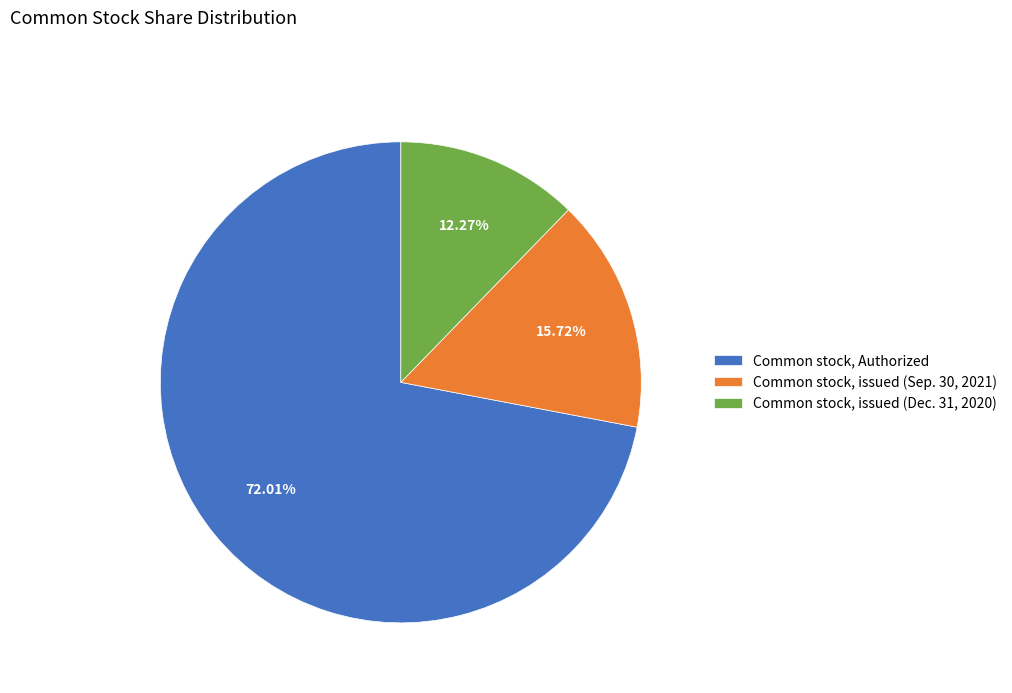

To the nearest percent, what is the difference between the Common stock, issued (Sep. 30, 2021) and Common stock, Authorized slice percentages?

56%